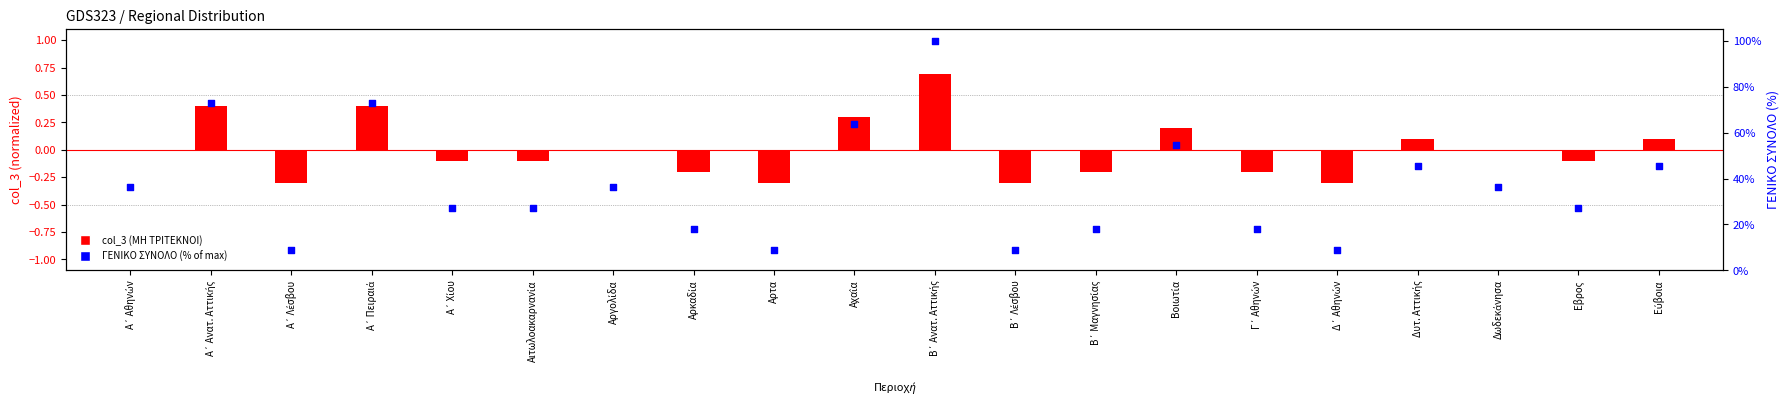

What are all the series names shown in the legend?

col_3 (ΜΗ ΤΡΙΤΕΚΝΟΙ), ΓΕΝΙΚΟ ΣΥΝΟΛΟ (% of max)